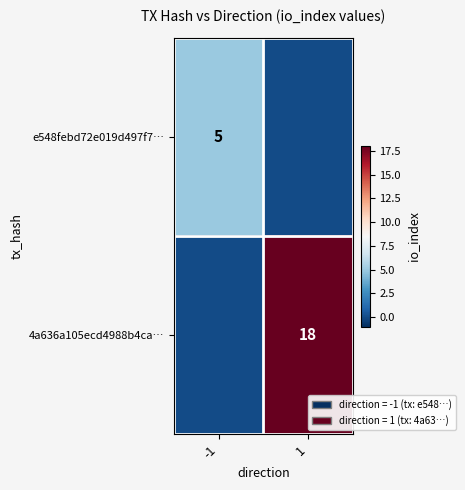

The value of e548febd72e019d497f7… at -1 is 9. True or false?

False